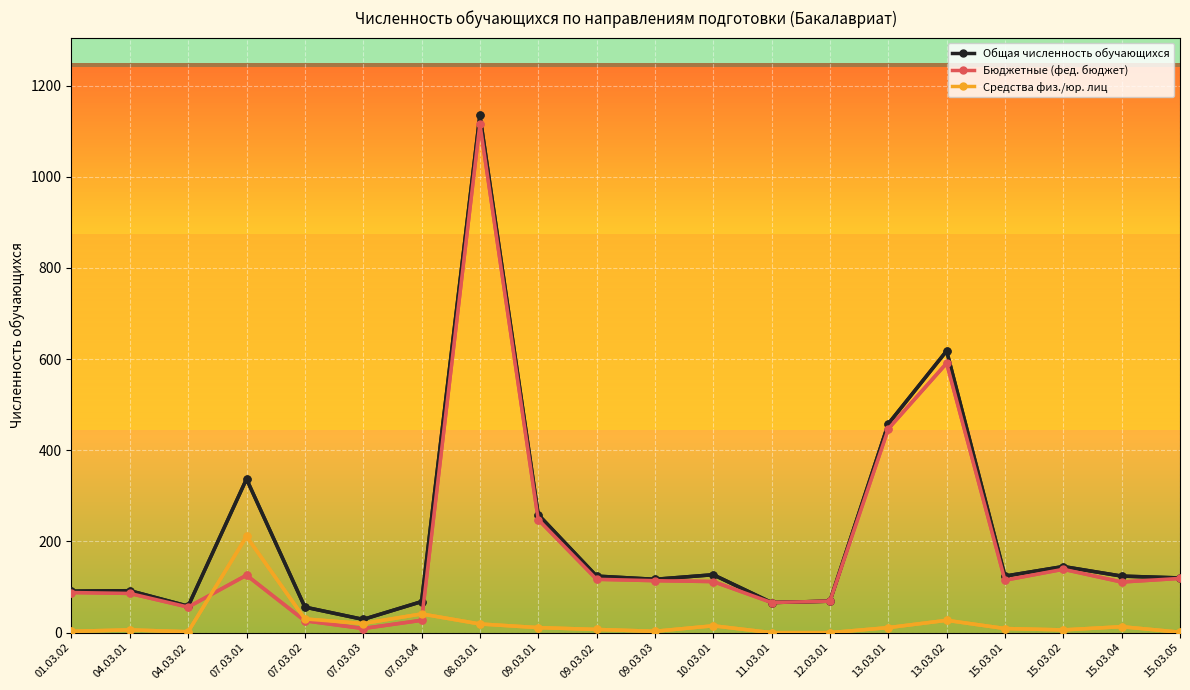

At which category does Средства физ./юр. лиц reach its first local peak?

04.03.01